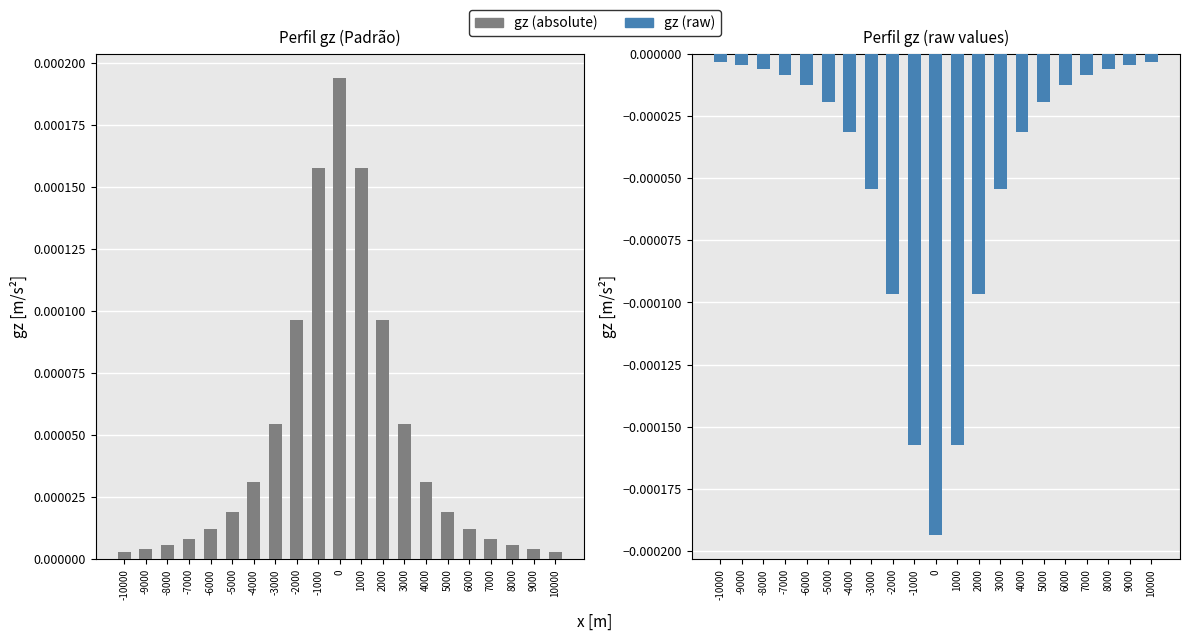

The value of gz (raw) at -7000 is -0.0. True or false?

True